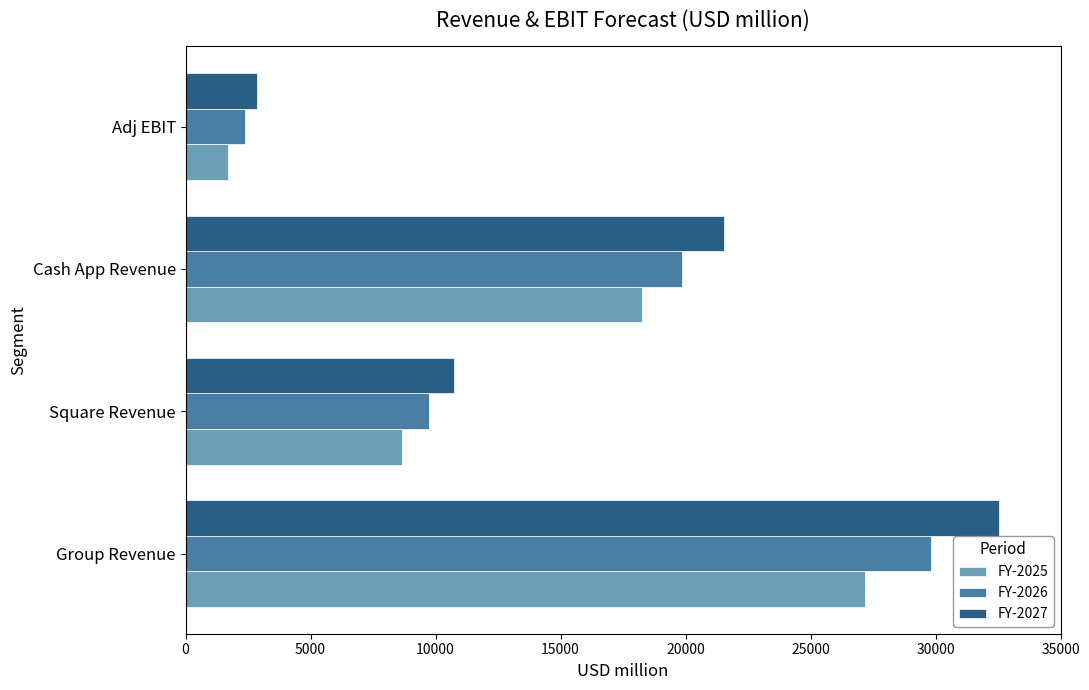

What is the maximum value shown in the chart?

32520.1